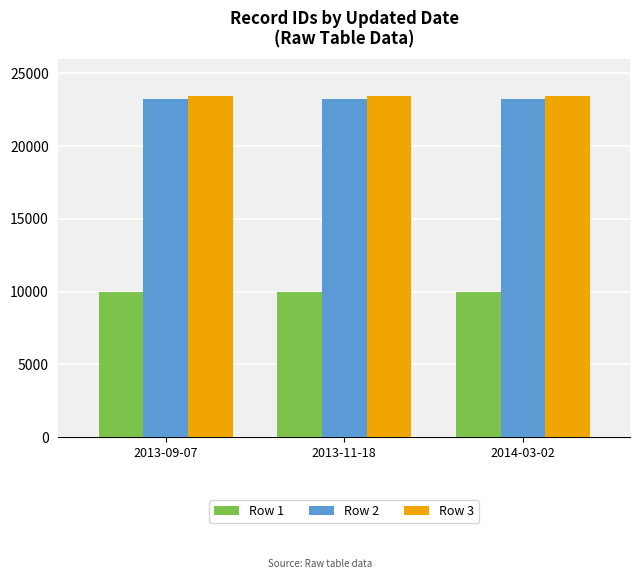

What is the minimum value shown in the chart?

9944